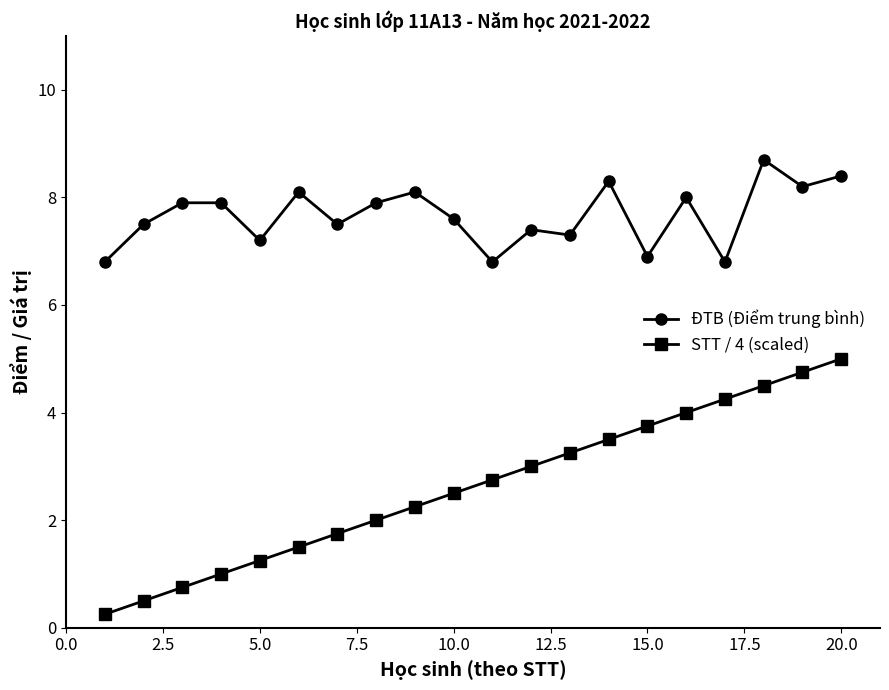

True or false: ĐTB (Điểm trung bình) and STT / 4 (scaled) cross at least once.

False